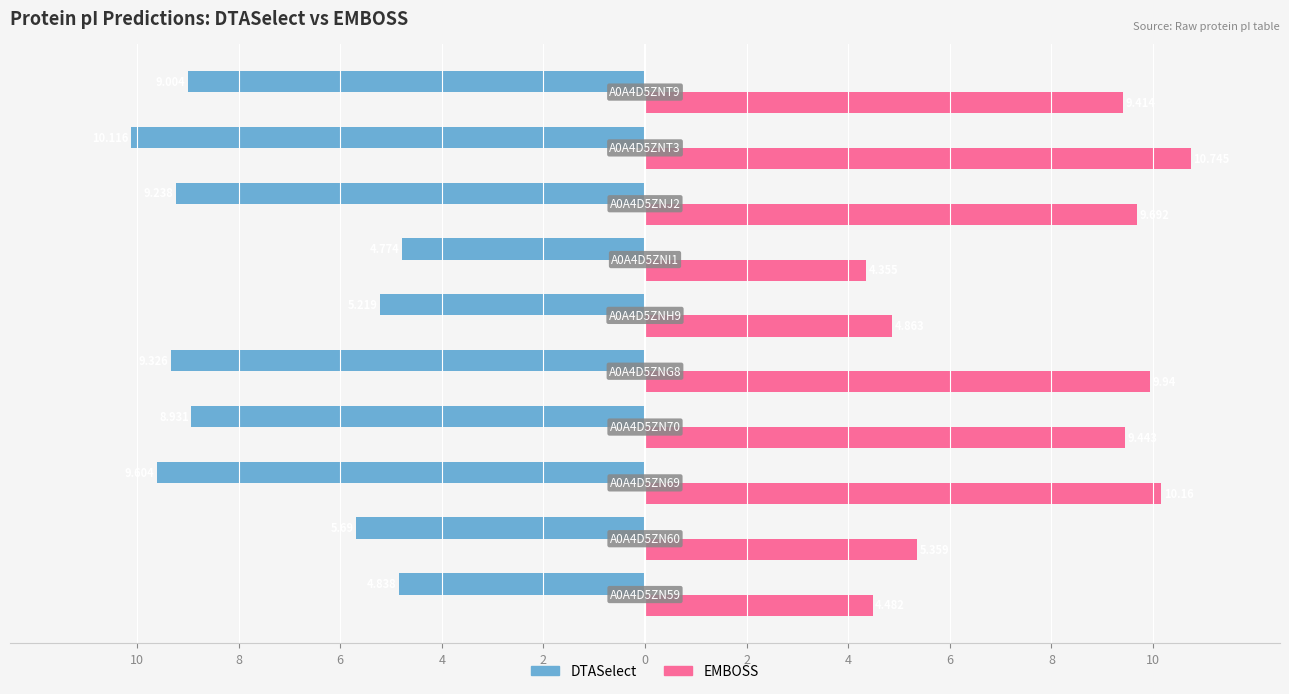

What is the sum of all EMBOSS values?

78.5